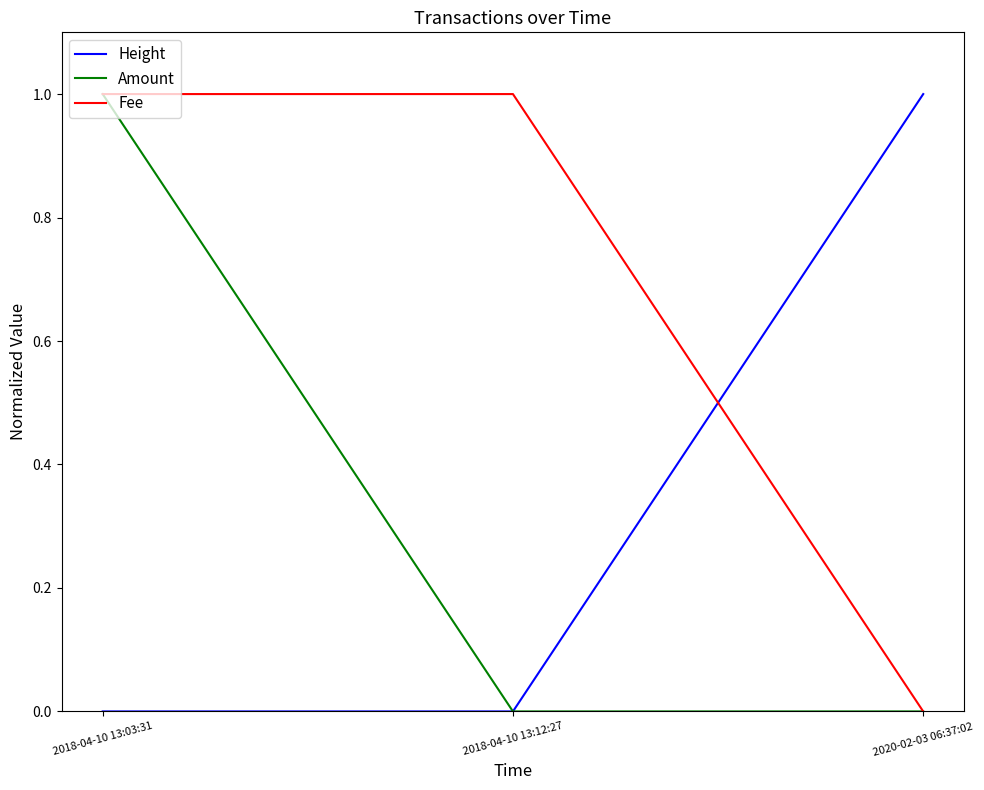

Which series changed the most between 2018-04-10 13:03:31 and 2018-04-10 13:12:27?

Amount